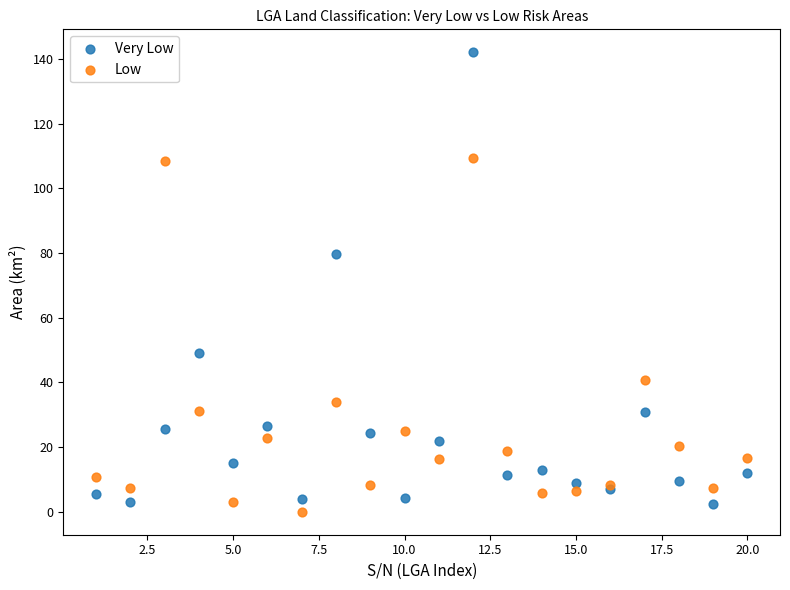

Which series has the widest spread of Y values?

Very Low